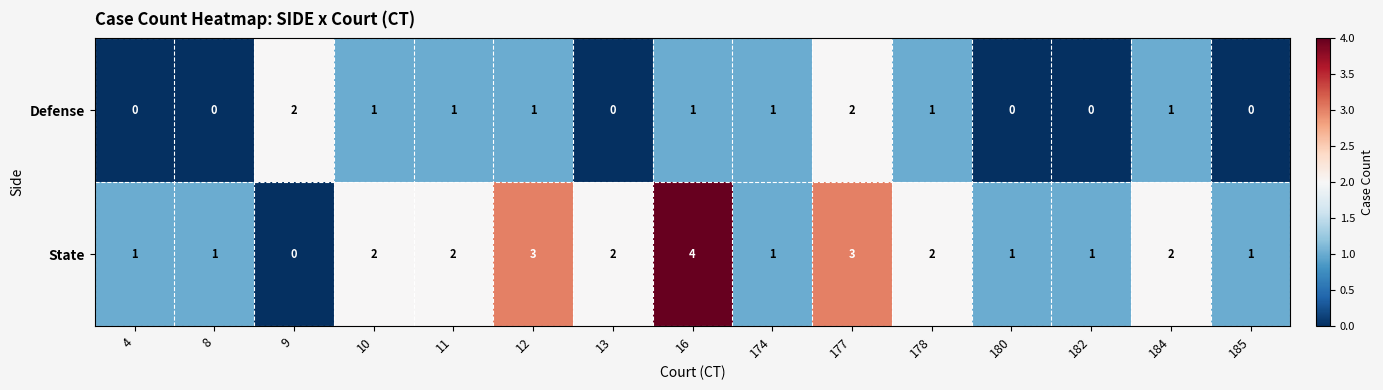

Rank the series at 12 from lowest to highest value.

Defense, State